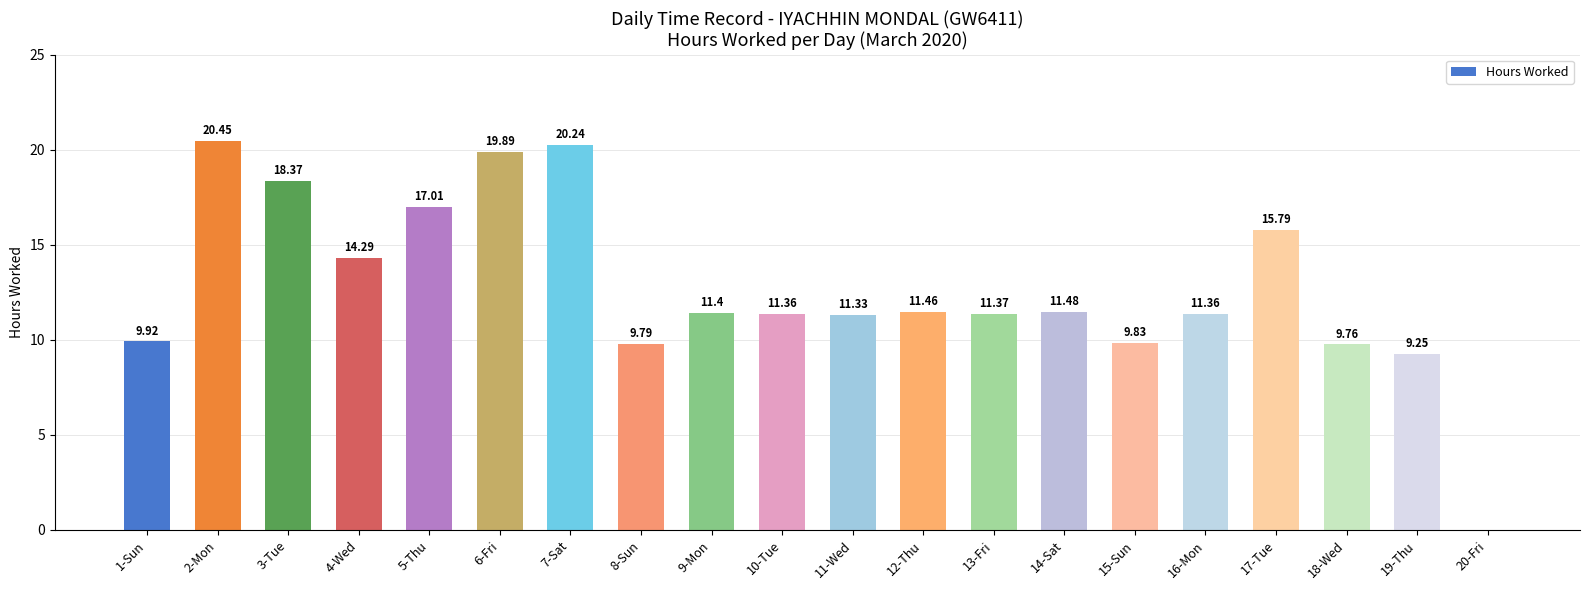

What value does the data have at 9-Mon?

11.4